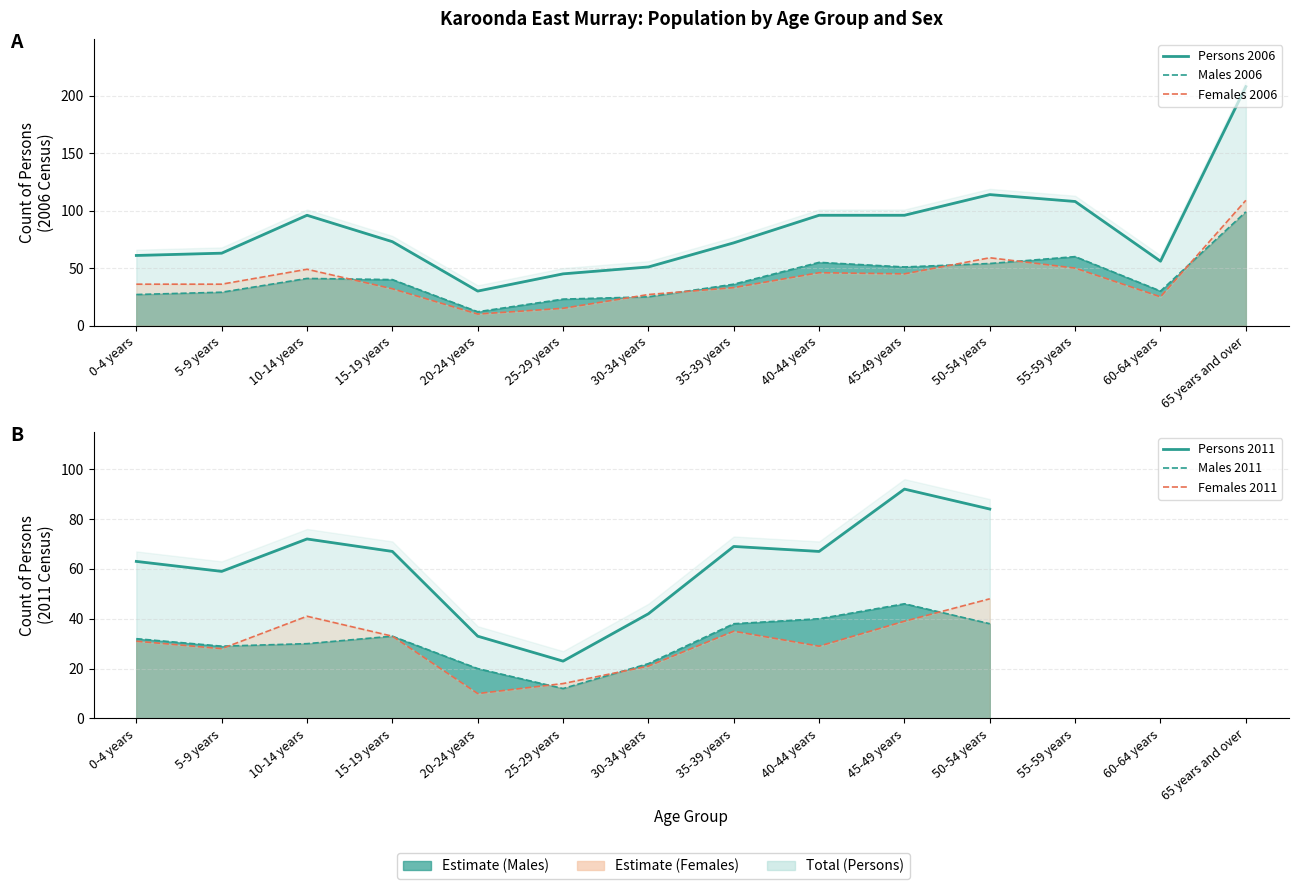

What are all the series names shown in the legend?

Persons 2006, Males 2006, Females 2006, Persons 2011, Males 2011, Females 2011